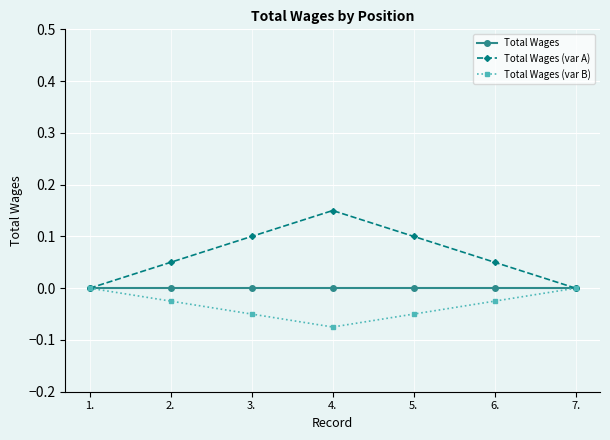

Which has a higher value, 2. or 4.?

2.